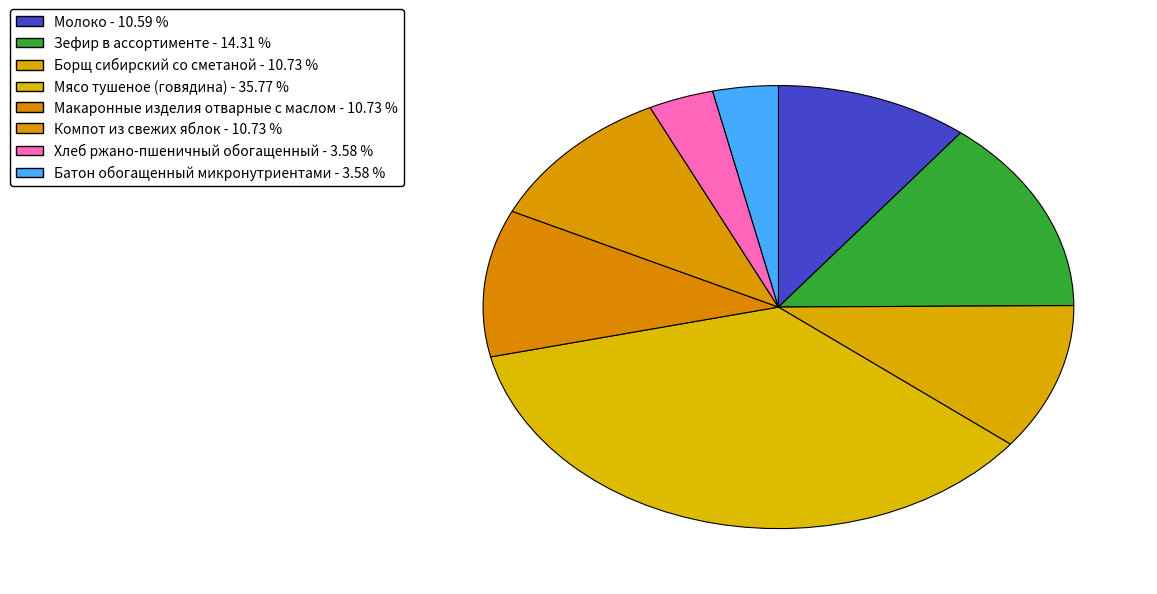

What is the ratio of the value at Зефир в ассортименте to the value at Хлеб ржано-пшеничный обогащенный?

4.0